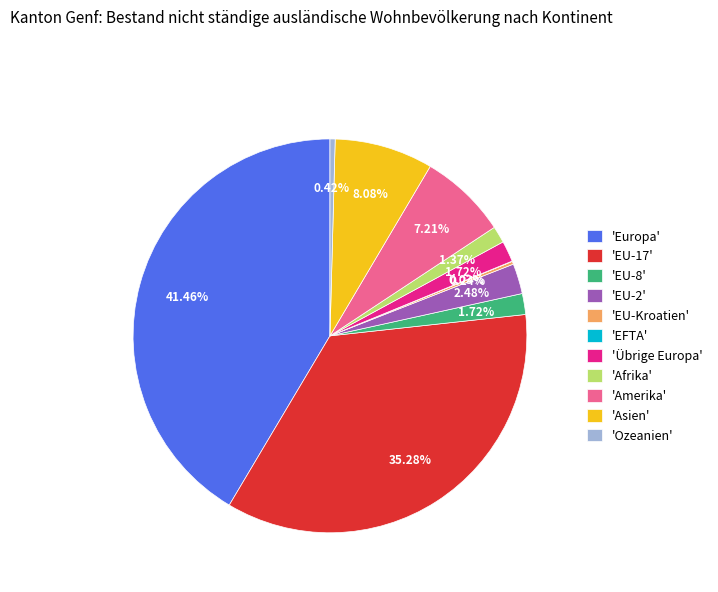

Does any single category account for the majority?

No